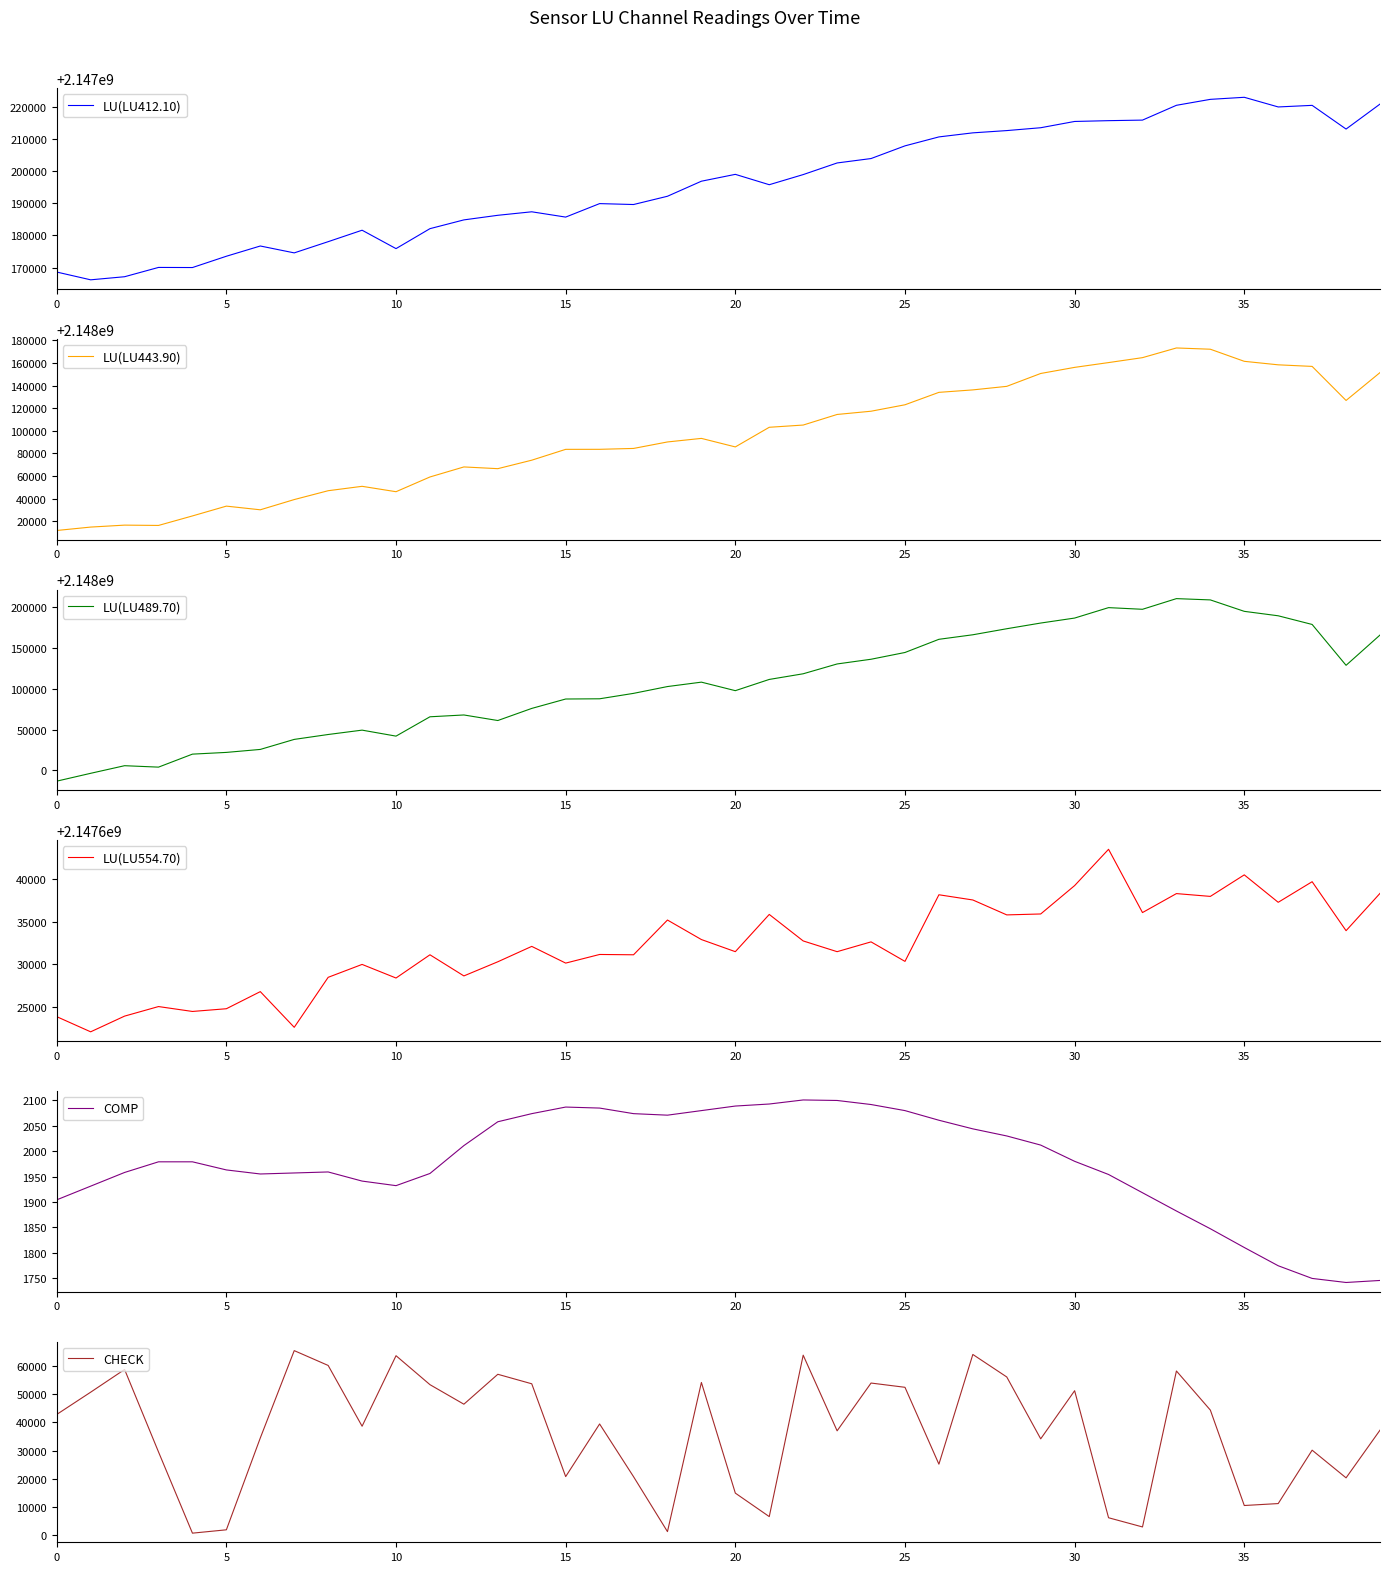

What is the greatest value displayed?

2148210770